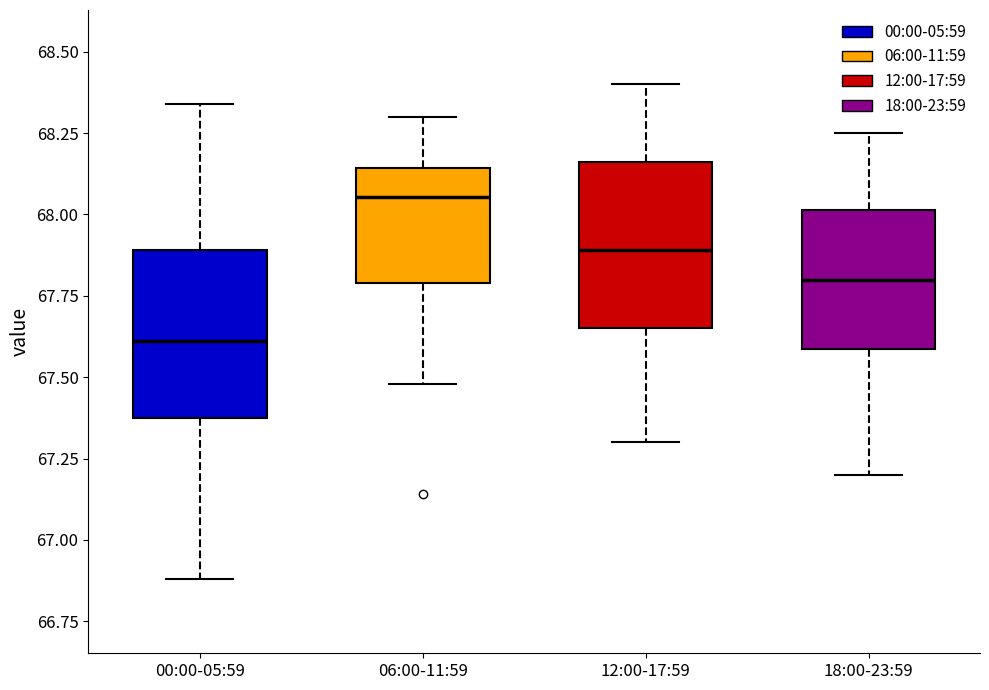

Where does the lower whisker of the box for 18:00-23:59 end on the y-axis? The values are not printed on the chart, so give them approximately, as read against the axis.

67.20